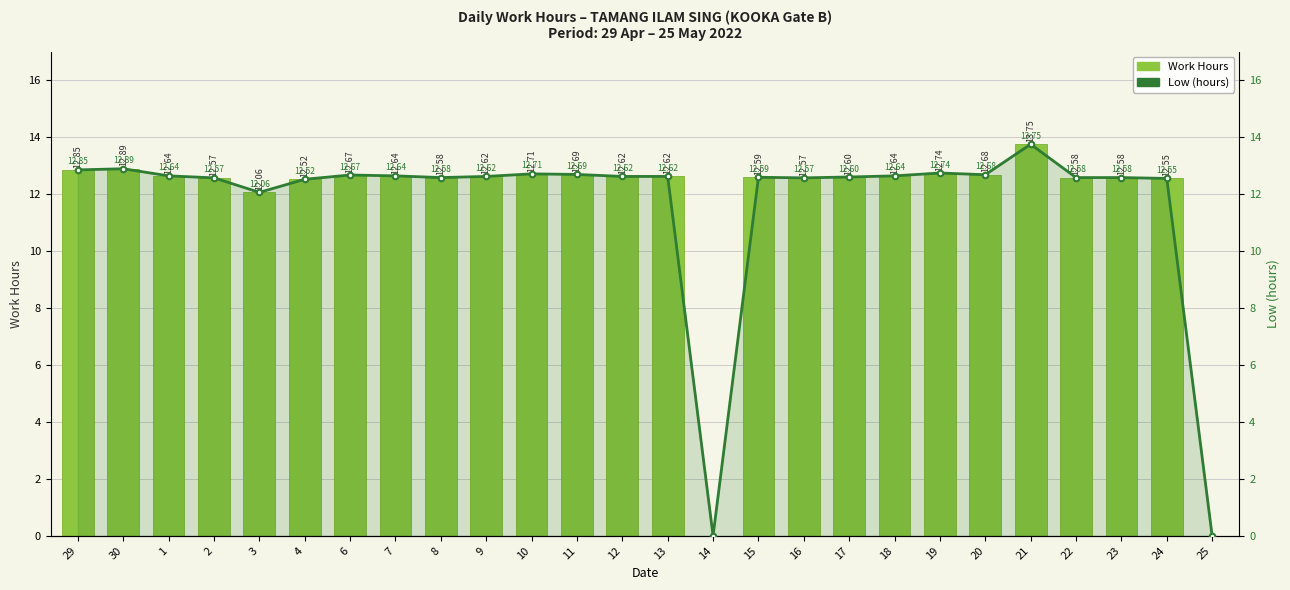

List the labels in order of Work Hours value, smallest first.

14, 25, 3, 4, 24, 2, 16, 8, 22, 23, 15, 17, 9, 12, 13, 1, 7, 18, 6, 20, 11, 10, 19, 29, 30, 21